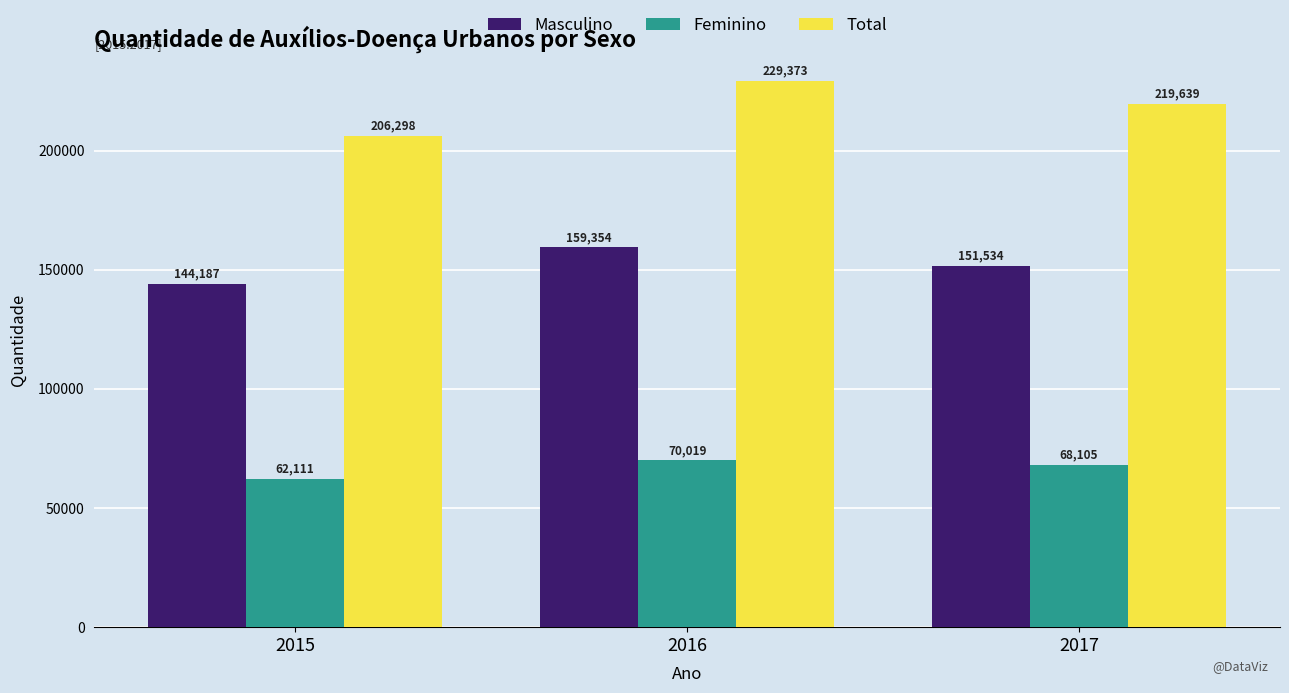

What is the value of the Feminino bar at the 3rd from the left?

68105